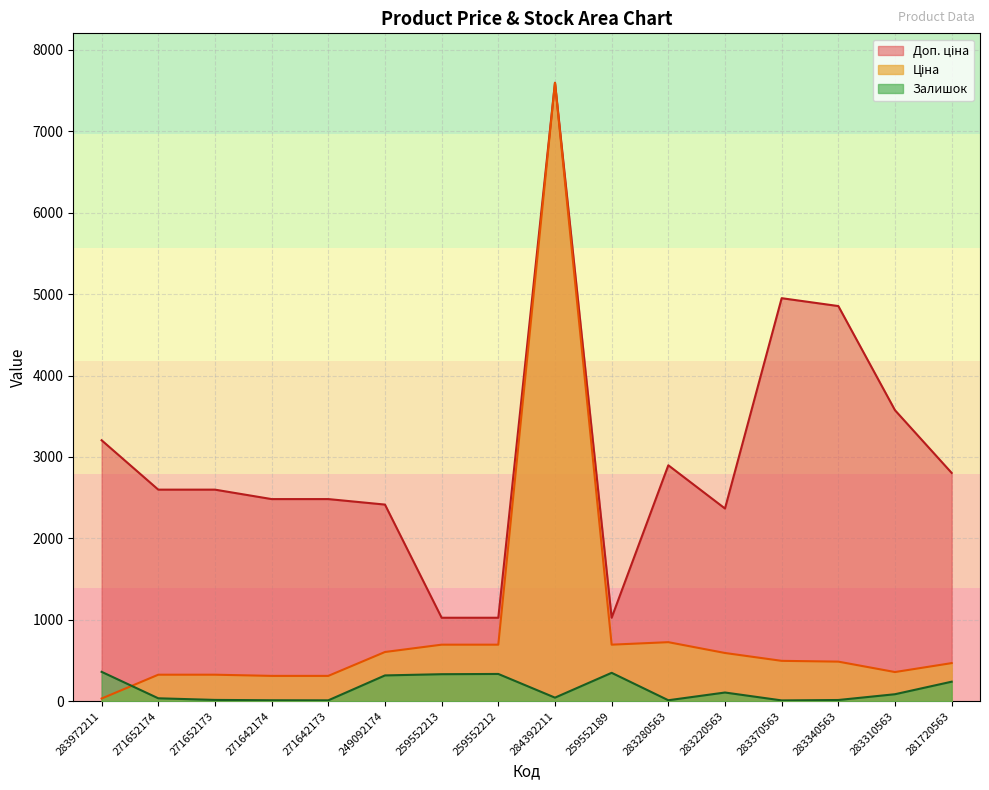

Which category has the lowest value across all series?

283370563